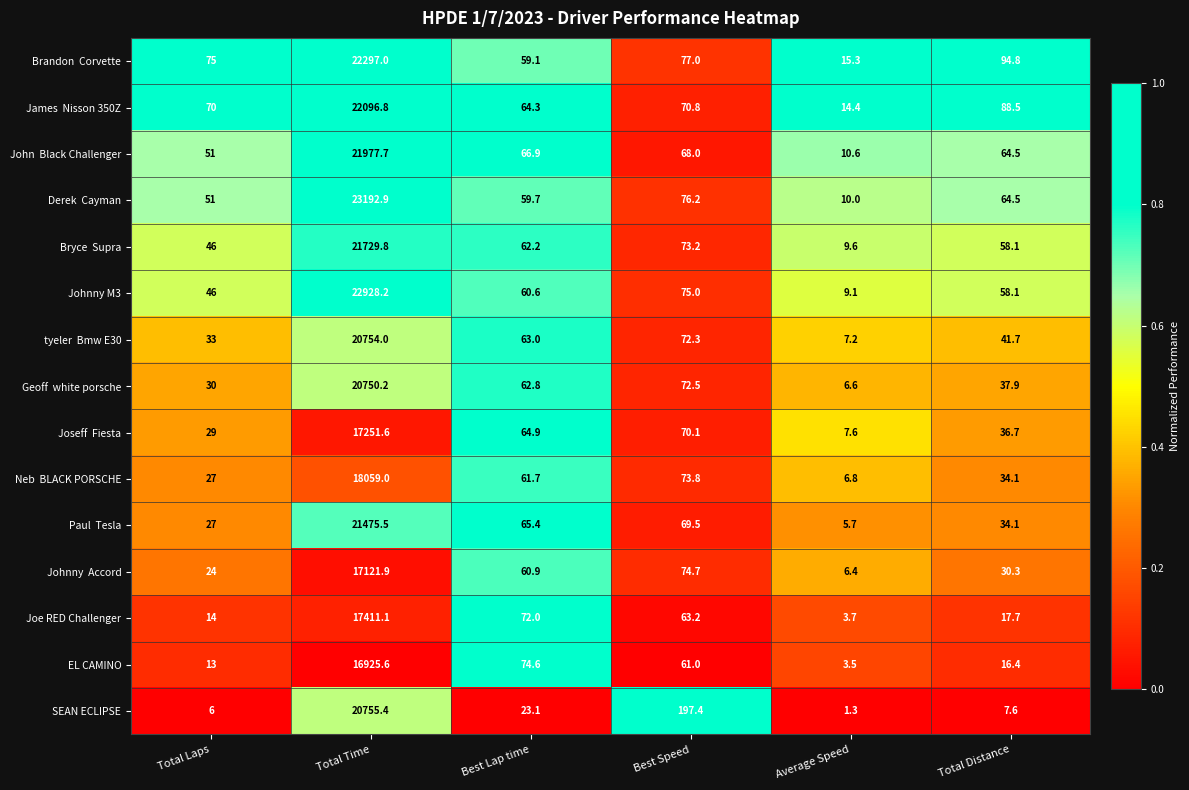

What is the greatest value displayed?

23192.9